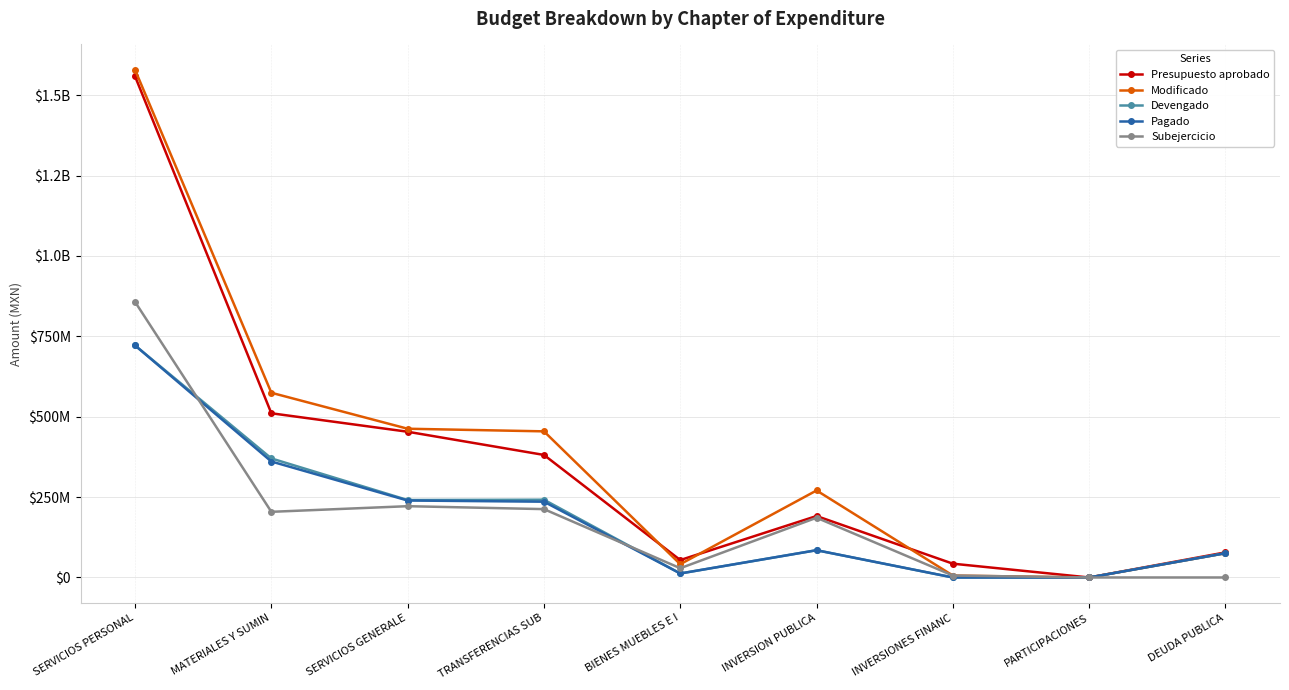

Reading right to left, list all the values displayed in this chart.

Presupuesto aprobado: DEUDA PUBLICA=78078877	PARTICIPACIONES=0	INVERSIONES FINANC=42914768	INVERSION PUBLICA=191182915	BIENES MUEBLES E I=54204544	TRANSFERENCIAS SUB=381199537	SERVICIOS GENERALE=453359676	MATERIALES Y SUMIN=510792916	SERVICIOS PERSONAL=1558873767
Modificado: DEUDA PUBLICA=75553581	PARTICIPACIONES=0	INVERSIONES FINANC=5999881	INVERSION PUBLICA=270697645	BIENES MUEBLES E I=41287214	TRANSFERENCIAS SUB=454557370	SERVICIOS GENERALE=462684746	MATERIALES Y SUMIN=574576591	SERVICIOS PERSONAL=1579100651
Devengado: DEUDA PUBLICA=75553581	PARTICIPACIONES=0	INVERSIONES FINANC=0	INVERSION PUBLICA=84832431	BIENES MUEBLES E I=12454735	TRANSFERENCIAS SUB=241913118	SERVICIOS GENERALE=240905112	MATERIALES Y SUMIN=370331844	SERVICIOS PERSONAL=721809192
Pagado: DEUDA PUBLICA=75553581	PARTICIPACIONES=0	INVERSIONES FINANC=0	INVERSION PUBLICA=84832431	BIENES MUEBLES E I=12448482	TRANSFERENCIAS SUB=235724757	SERVICIOS GENERALE=239428750	MATERIALES Y SUMIN=360776673	SERVICIOS PERSONAL=721803106
Subejercicio: DEUDA PUBLICA=0	PARTICIPACIONES=0	INVERSIONES FINANC=5999881	INVERSION PUBLICA=185865214	BIENES MUEBLES E I=28832480	TRANSFERENCIAS SUB=212644252	SERVICIOS GENERALE=221779634	MATERIALES Y SUMIN=204244748	SERVICIOS PERSONAL=857291459